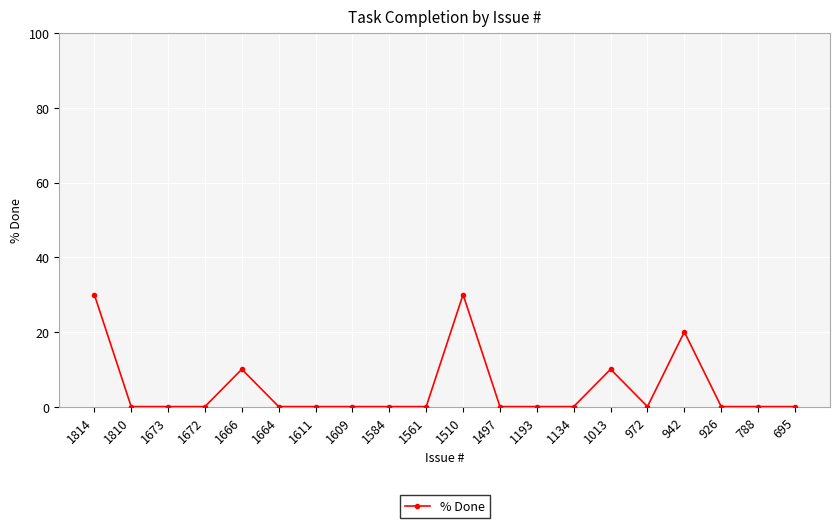

The chart shows a value of 0 at 1193. True or false?

True